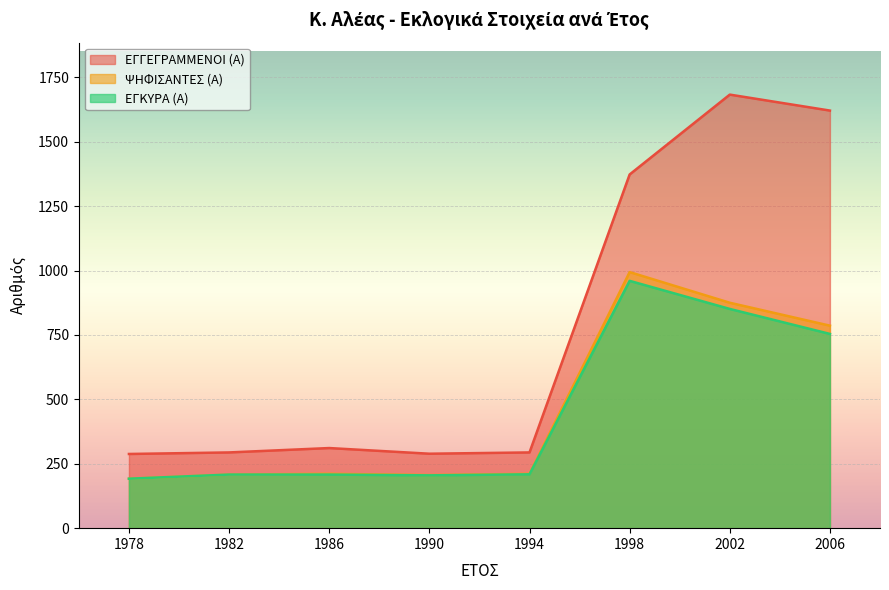

True or false: ΕΓΓΕΓΡΑΜΜΕΝΟΙ (Α) and ΨΗΦΙΣΑΝΤΕΣ (Α) cross at least once.

False